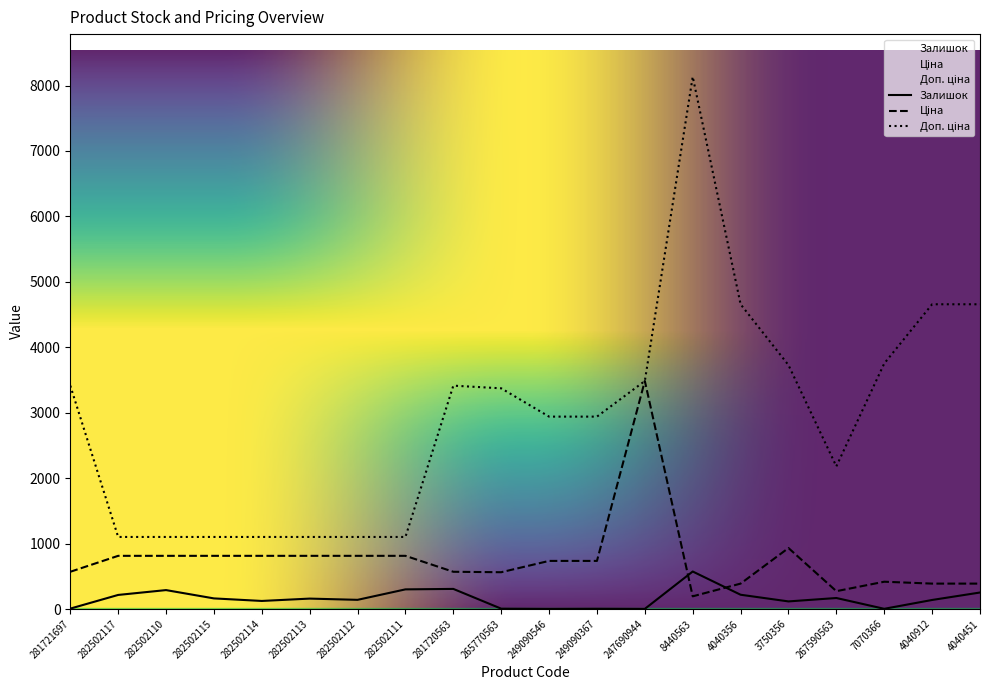

List the series in order of their overall mean, lowest first.

Залишок, Ціна, Доп. ціна